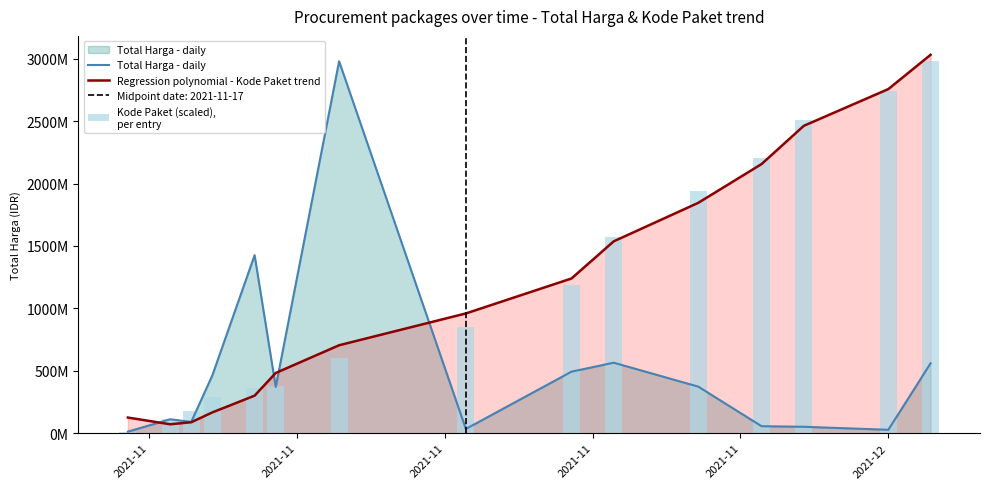

What are all the series names shown in the legend?

Total Harga - daily, Regression polynomial - Kode Paket trend, Kode Paket (scaled),
per entry